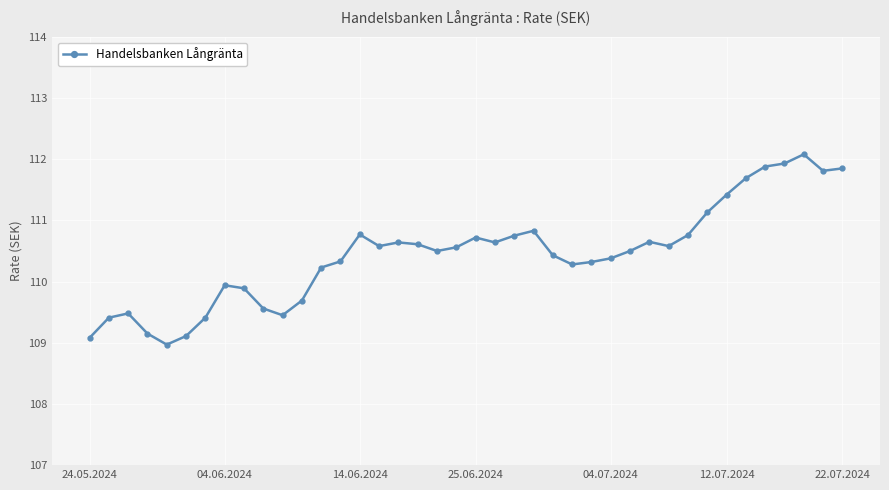

True or false: the data has more than 1 interior local peaks.

True